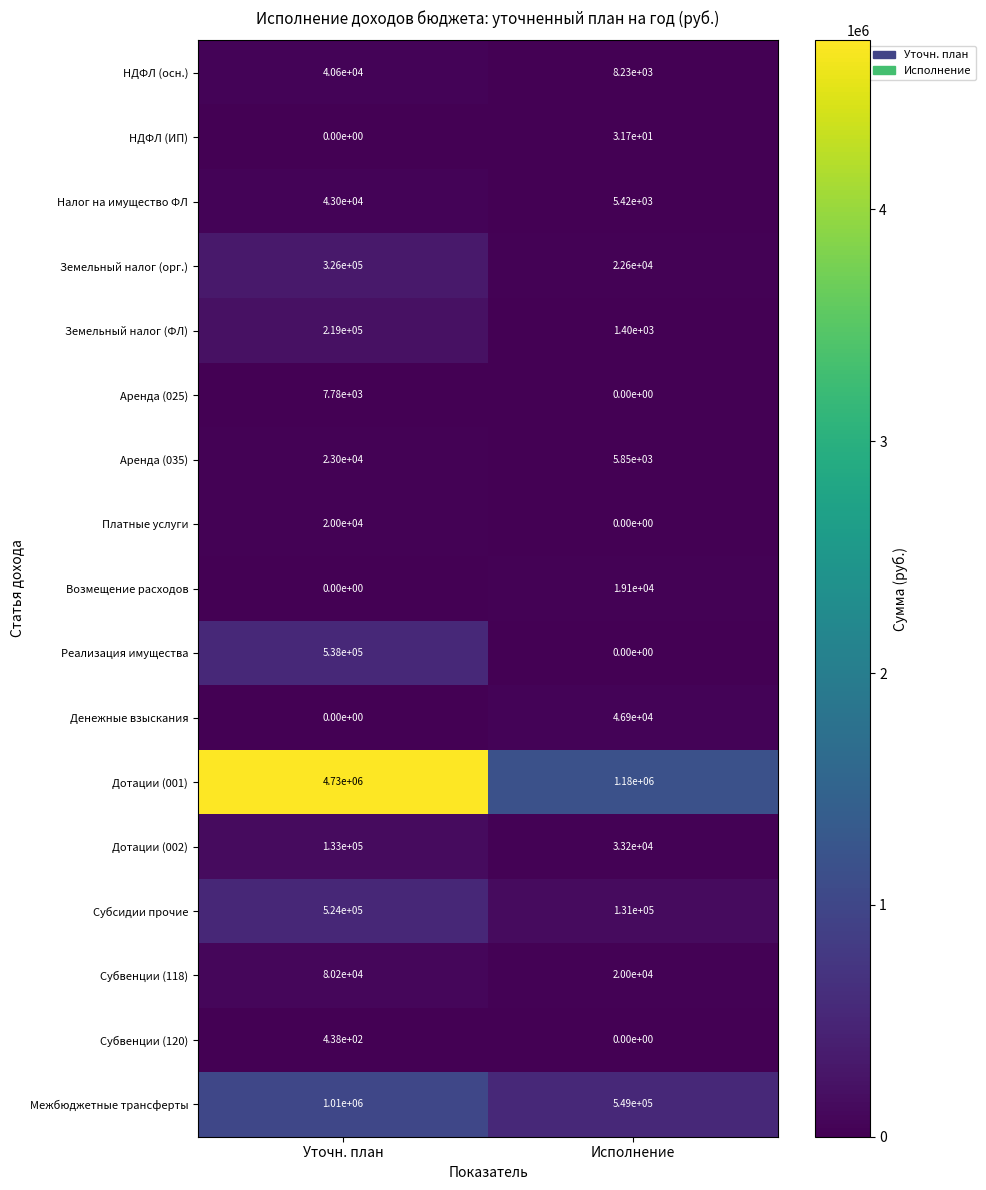

Which series has the largest range (max minus min)?

Дотации (001)